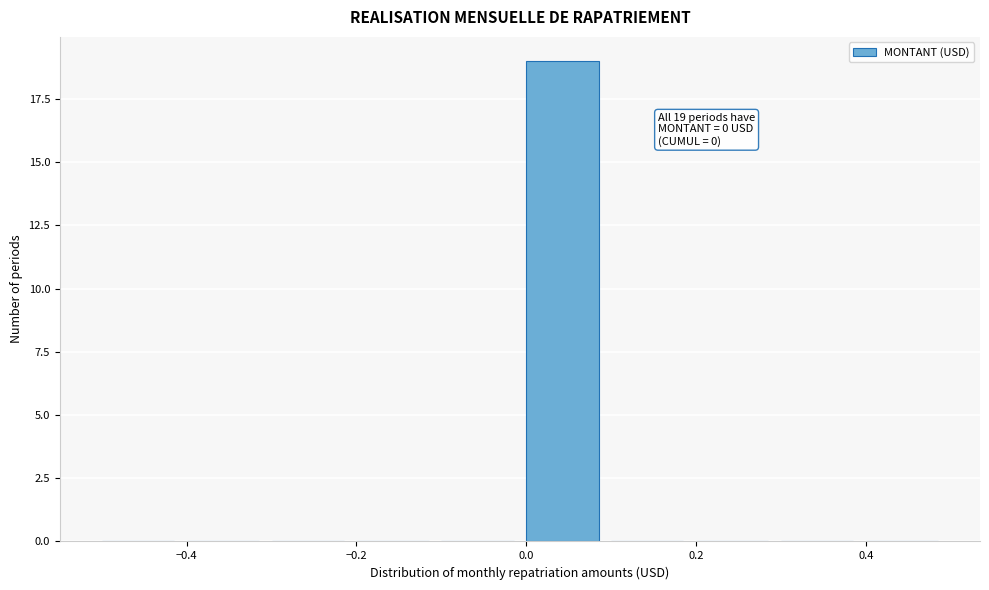

Which range on the x-axis has the tallest bar?

0.0 to 0.1